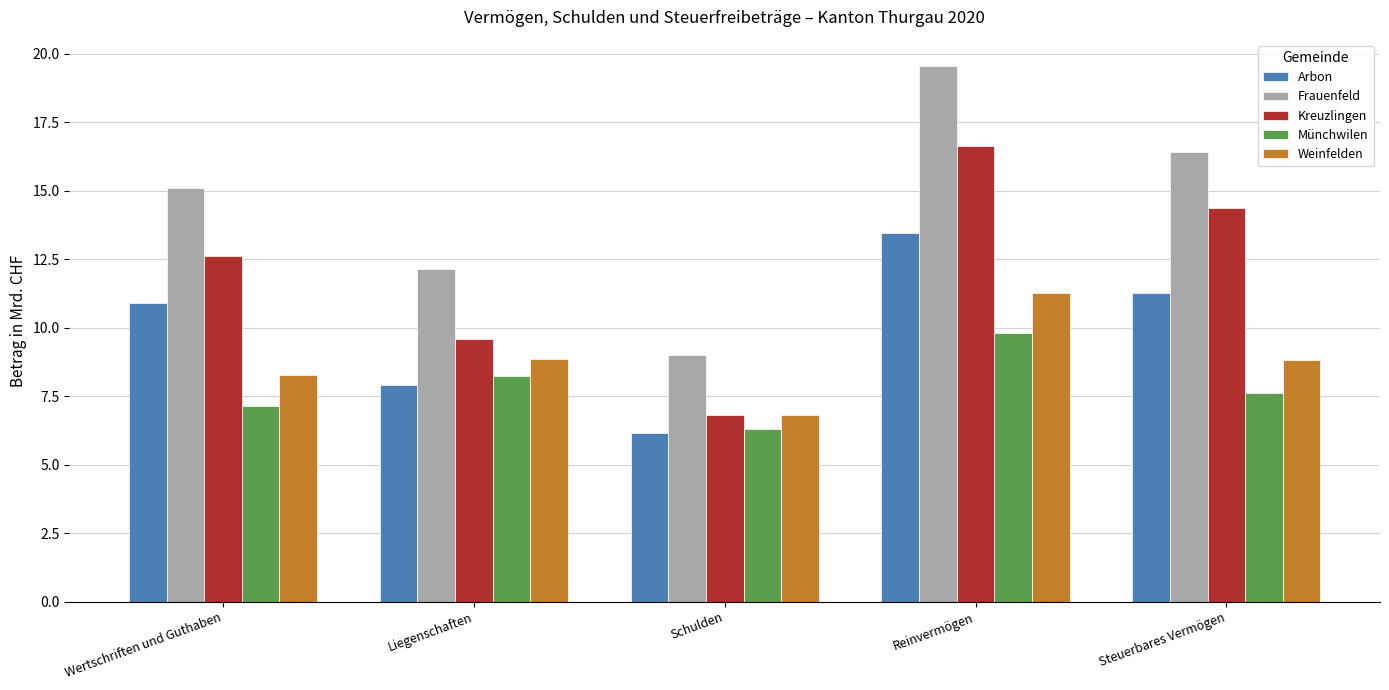

Which series has the largest total across all categories?

Frauenfeld